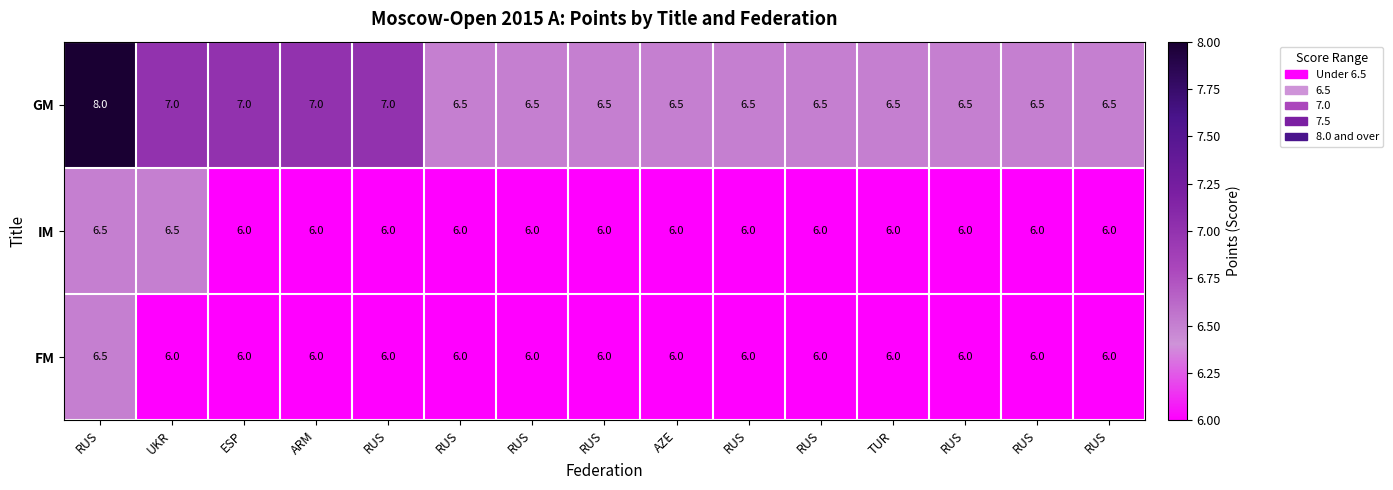

Count the number of data series in this chart.

3